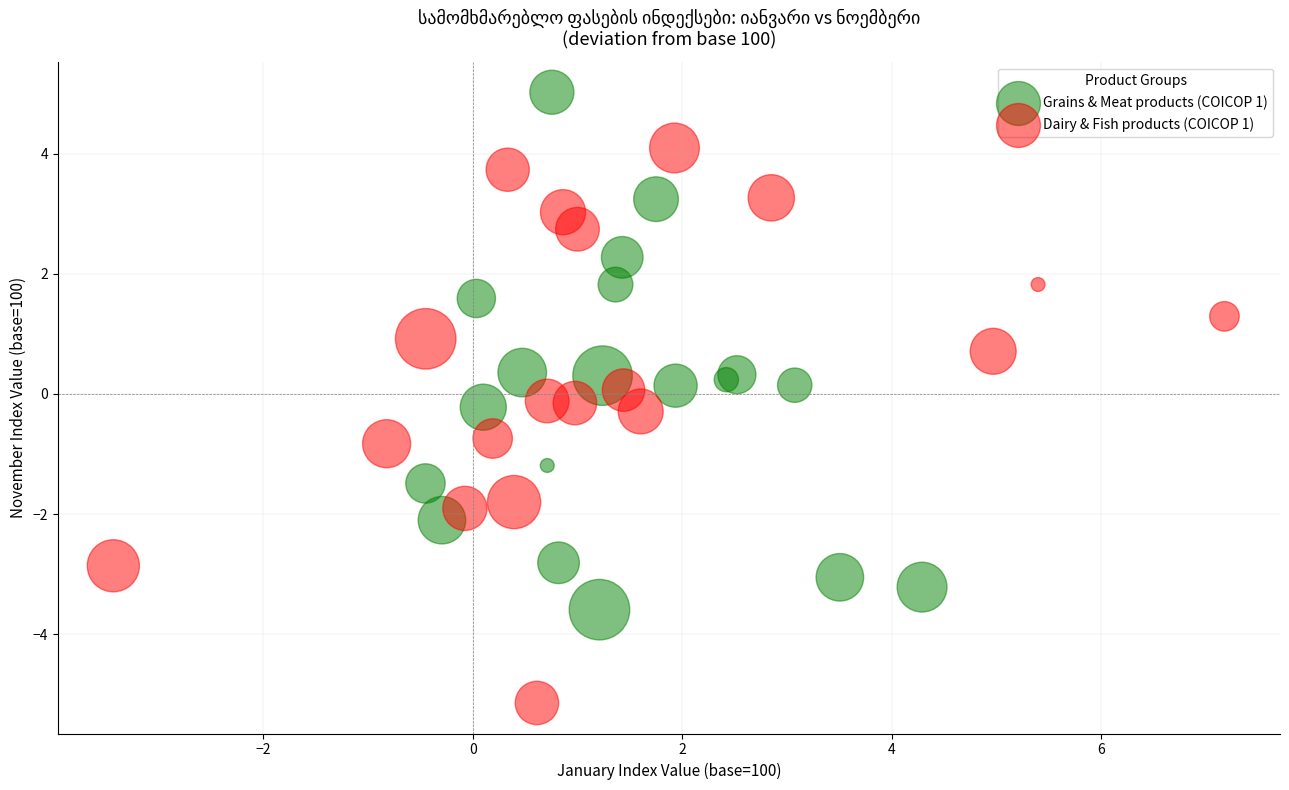

What are all the series names shown in the legend?

Grains & Meat products (COICOP 1), Dairy & Fish products (COICOP 1)